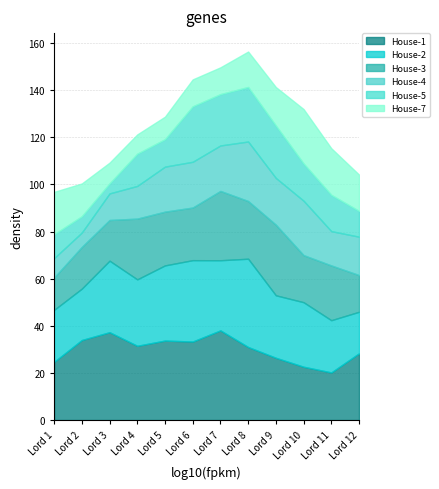

What is the highest value of the House-1 series?

38.0